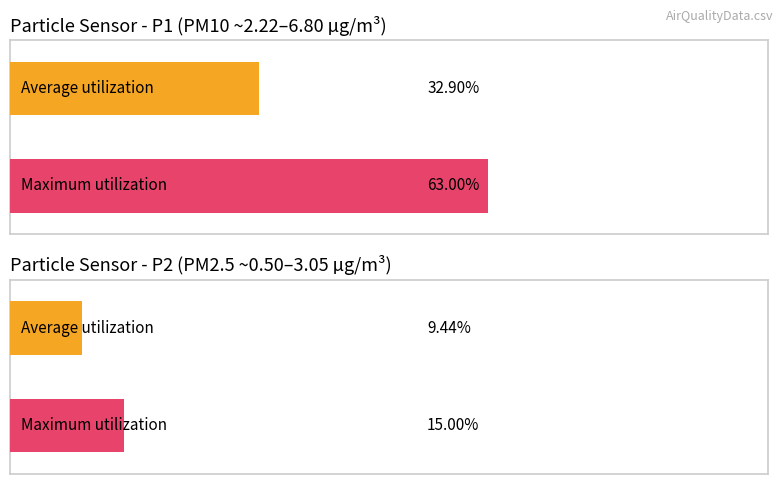

List the series in order of their peak value, lowest first.

SDS_P2, SDS_P1